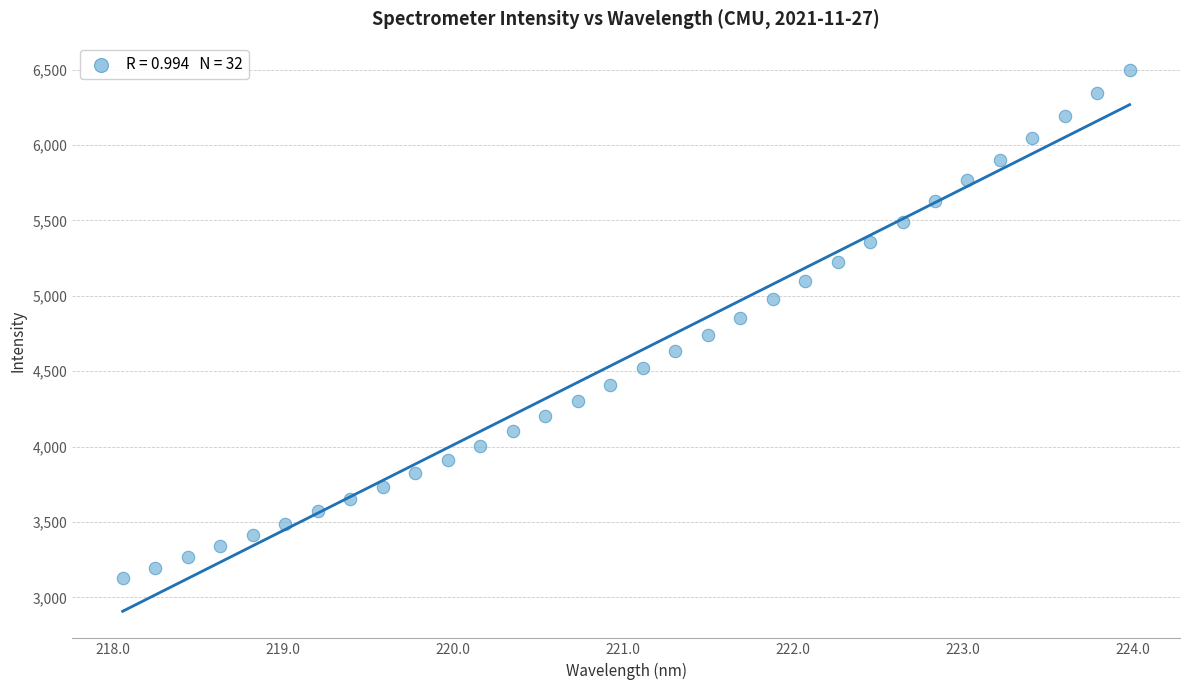

What is the range of Y values (max minus min)?

3369.2